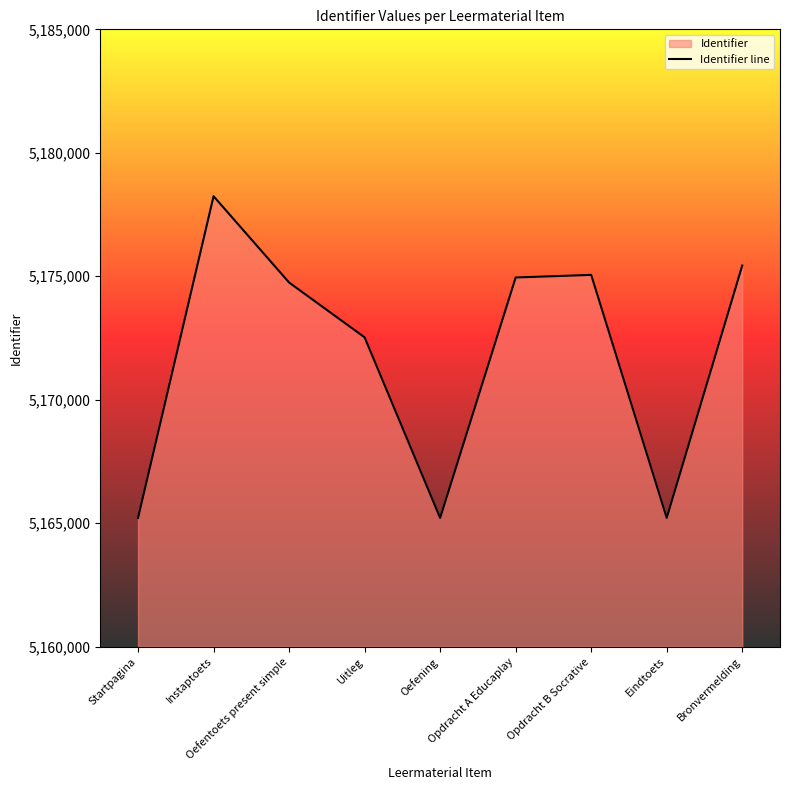

What position from the left is Oefentoets present simple?

3